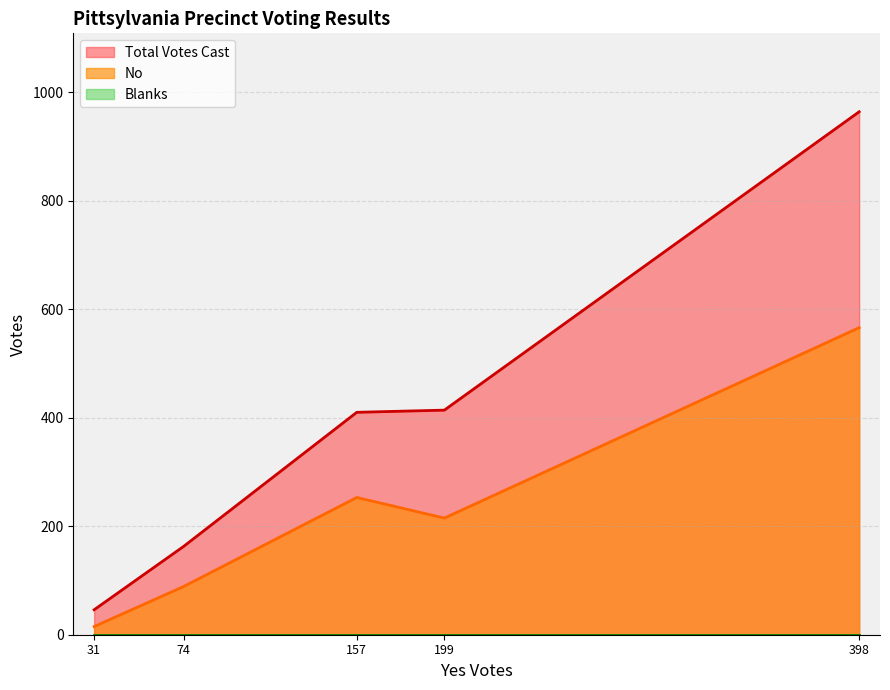

Is the value of No at 31 greater than the value of Total Votes Cast at 398?

No